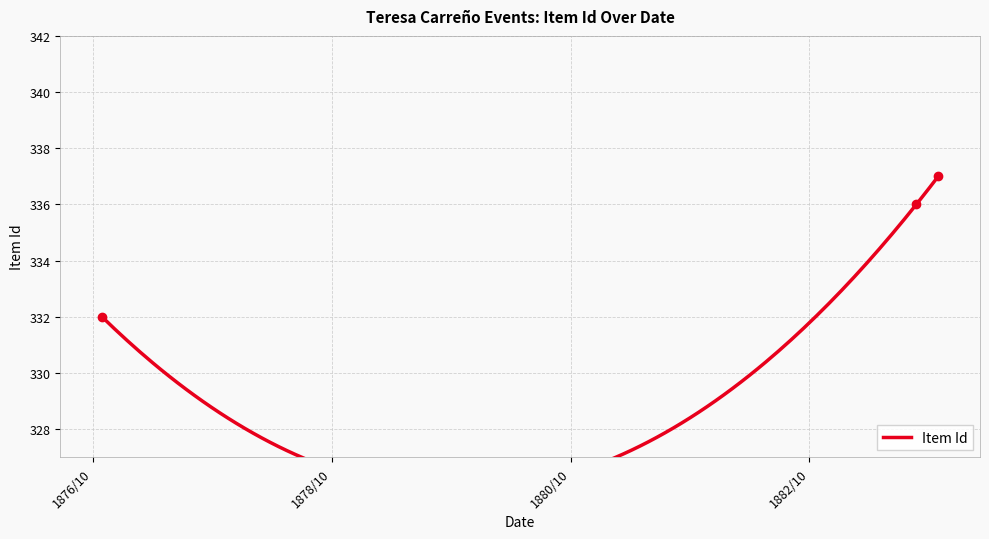

Is it true that the value at 1883-10-30 is 605?

False